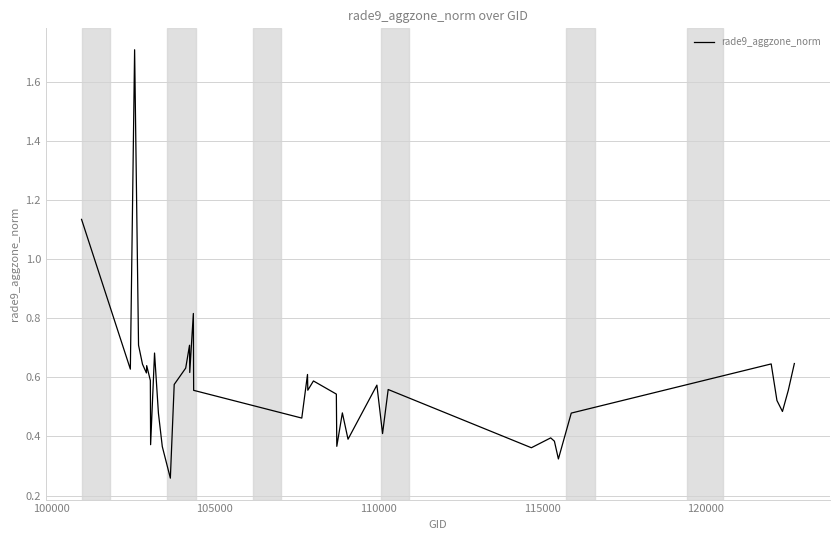

What is the difference between the maximum and minimum values?

1.5